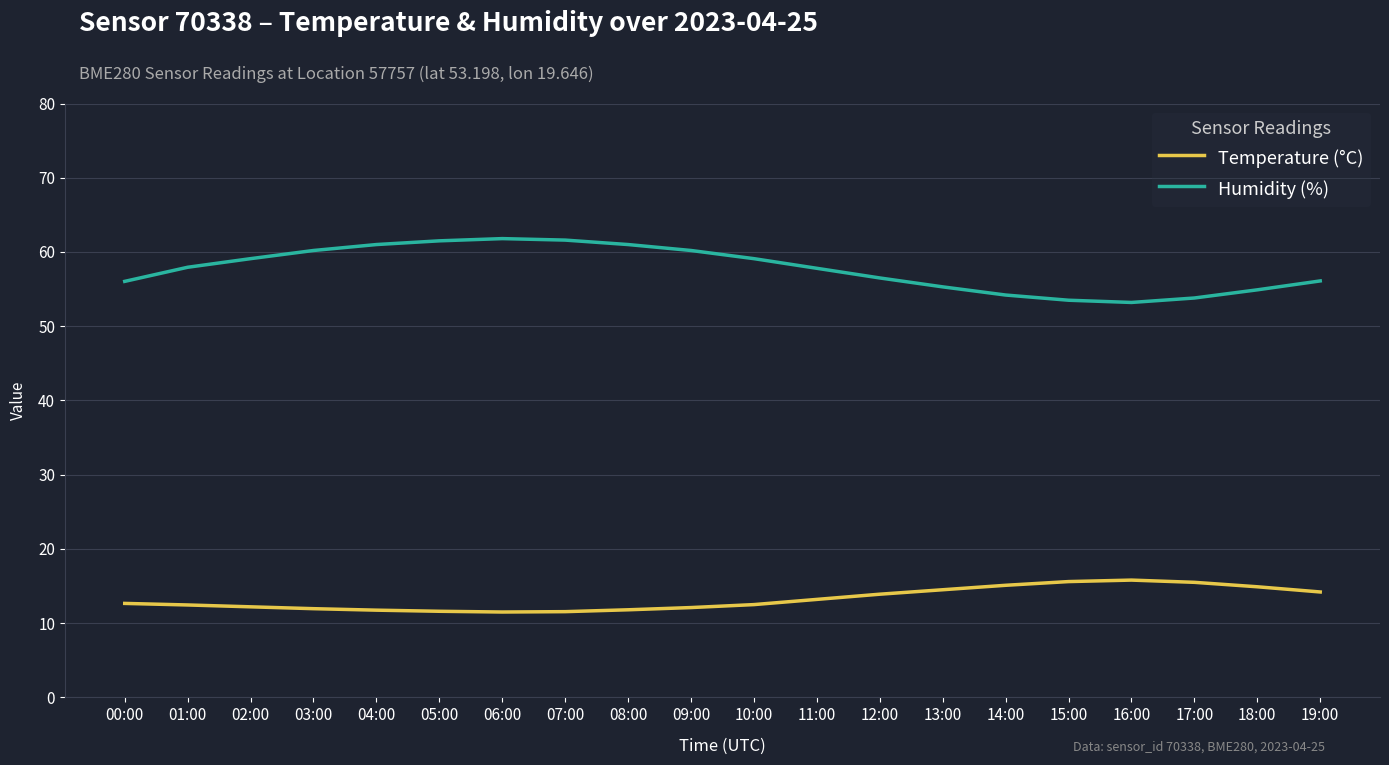

How many lines are shown in the chart?

2